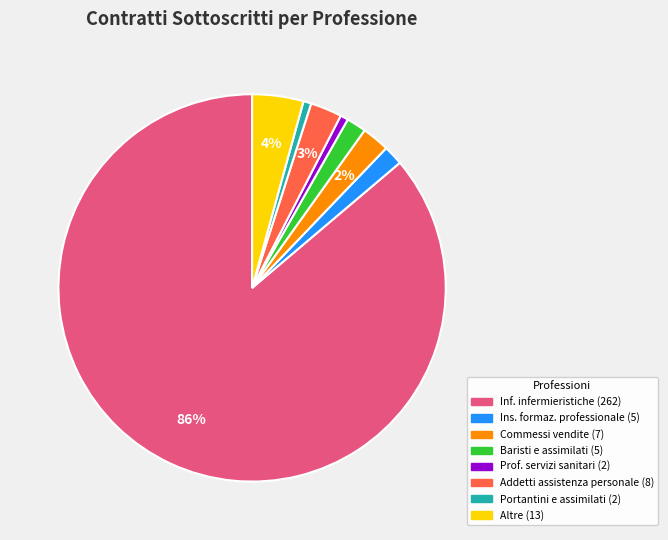

Does any single category account for the majority?

Yes